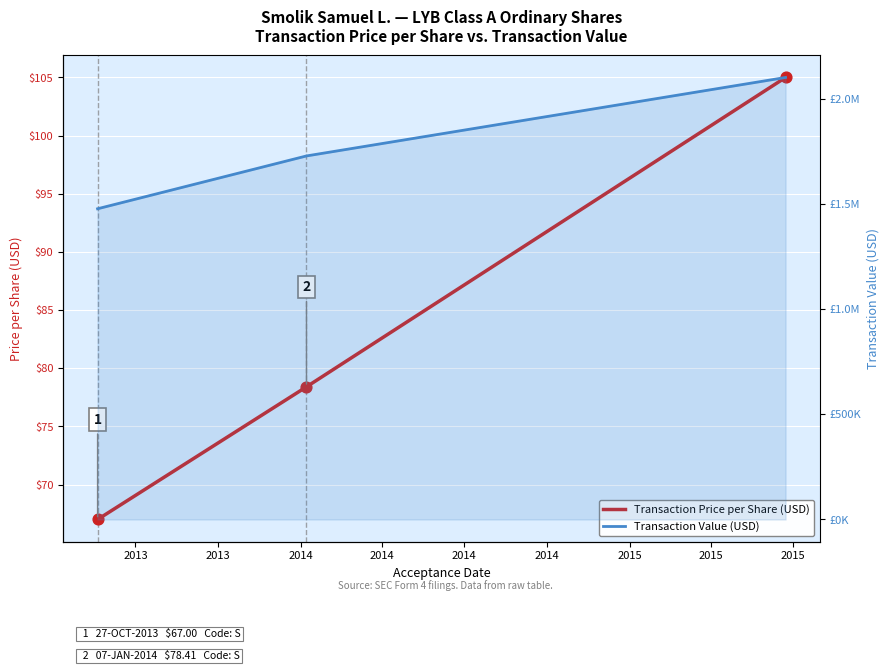

Is the value of Transaction Value (USD) at 2013 greater than the value of Transaction Price per Share (USD) at 2013?

Yes